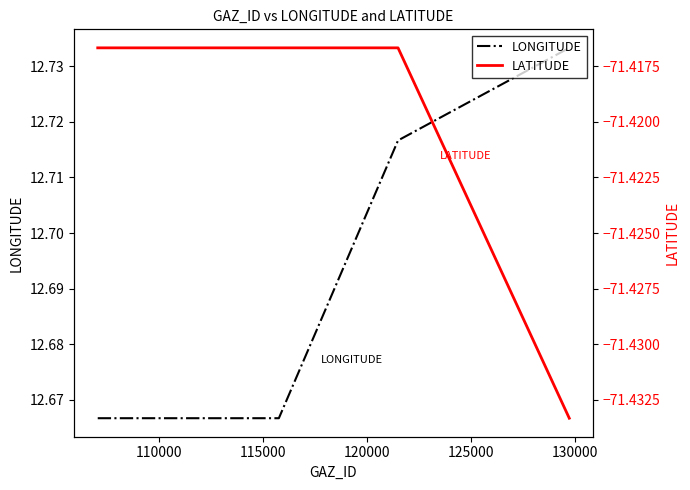

True or false: LONGITUDE has more than 2 interior local peaks.

False